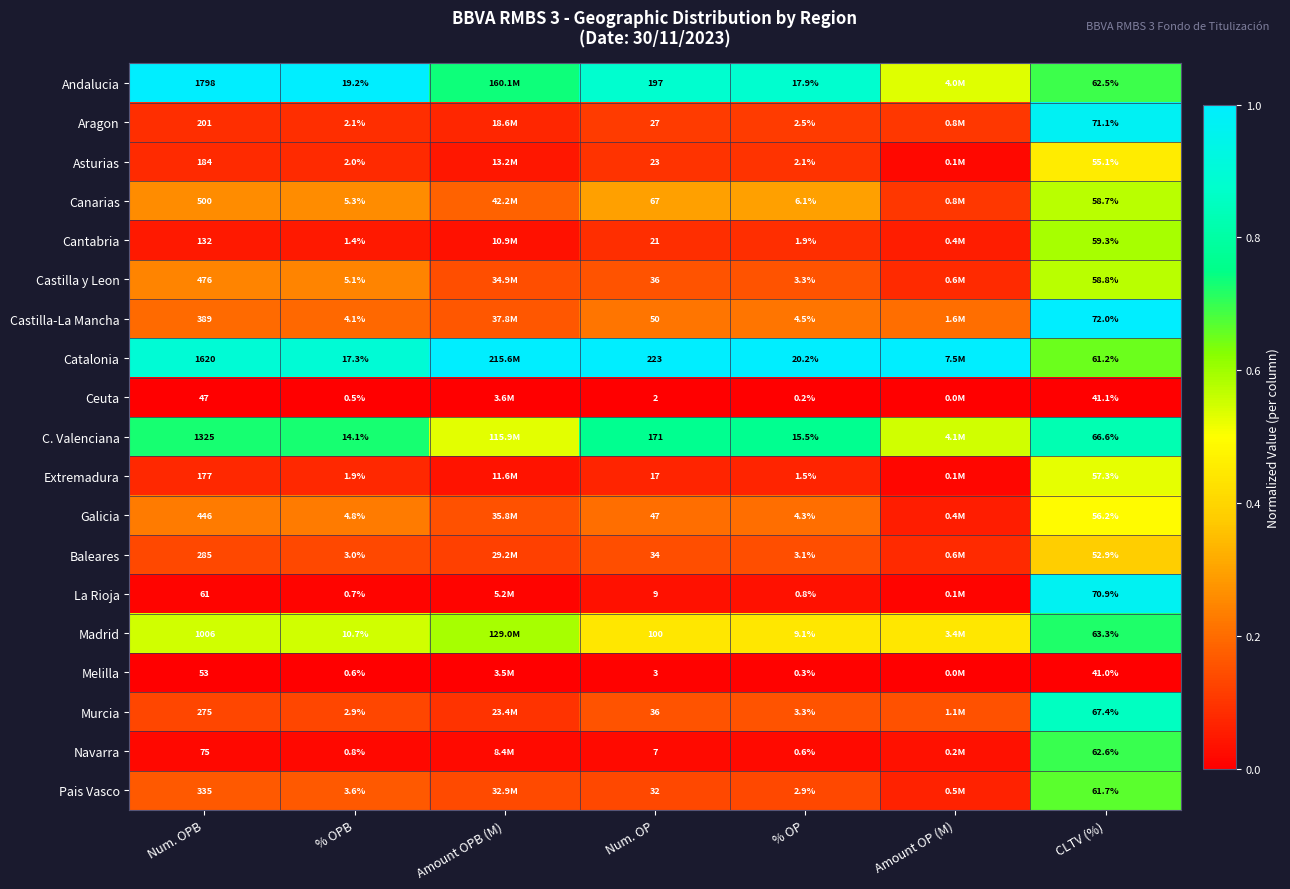

At CLTV (%), list the series in order from largest to smallest.

Castilla-La Mancha, Aragon, La Rioja, Murcia, C. Valenciana, Madrid, Navarra, Andalucia, Pais Vasco, Catalonia, Cantabria, Castilla y Leon, Canarias, Extremadura, Galicia, Asturias, Baleares, Ceuta, Melilla